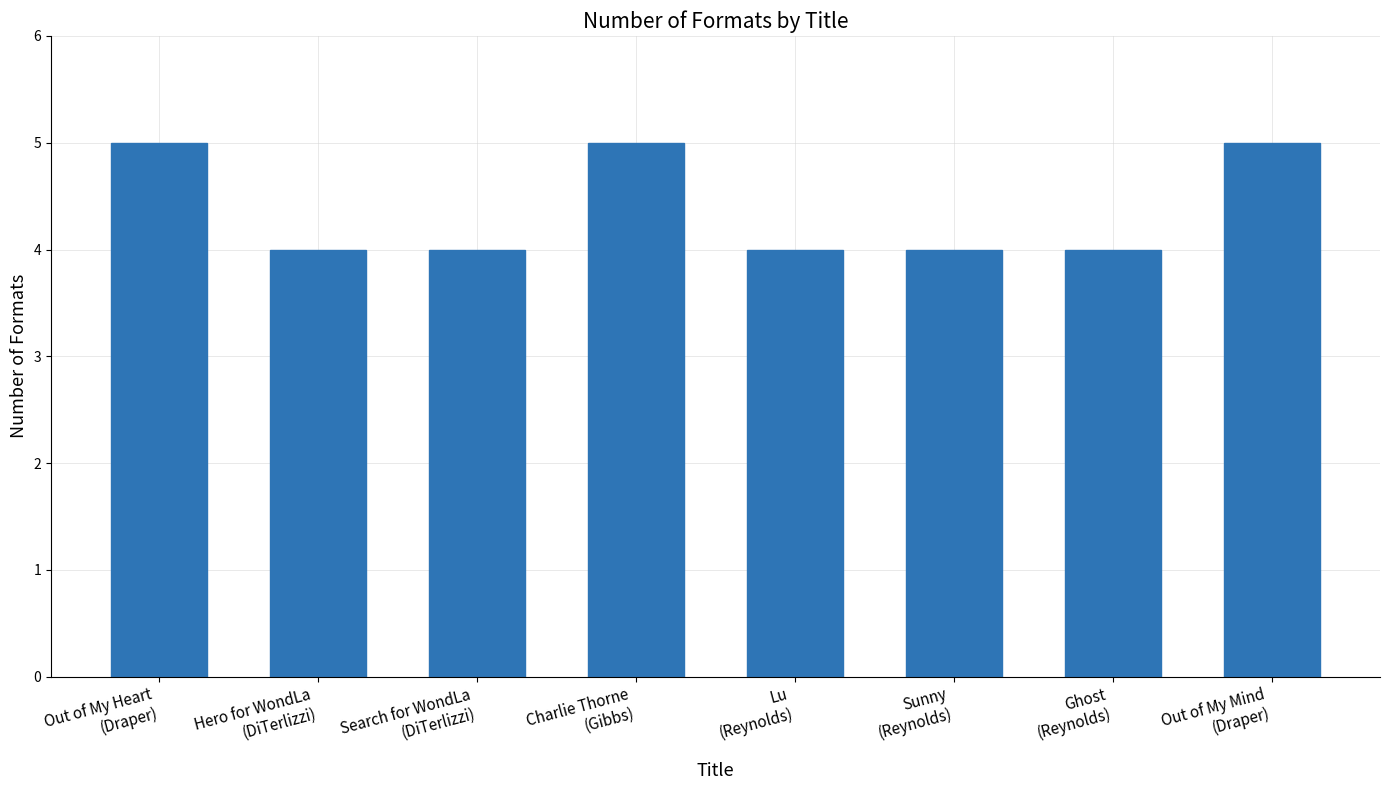

What is the maximum value shown in the chart?

5